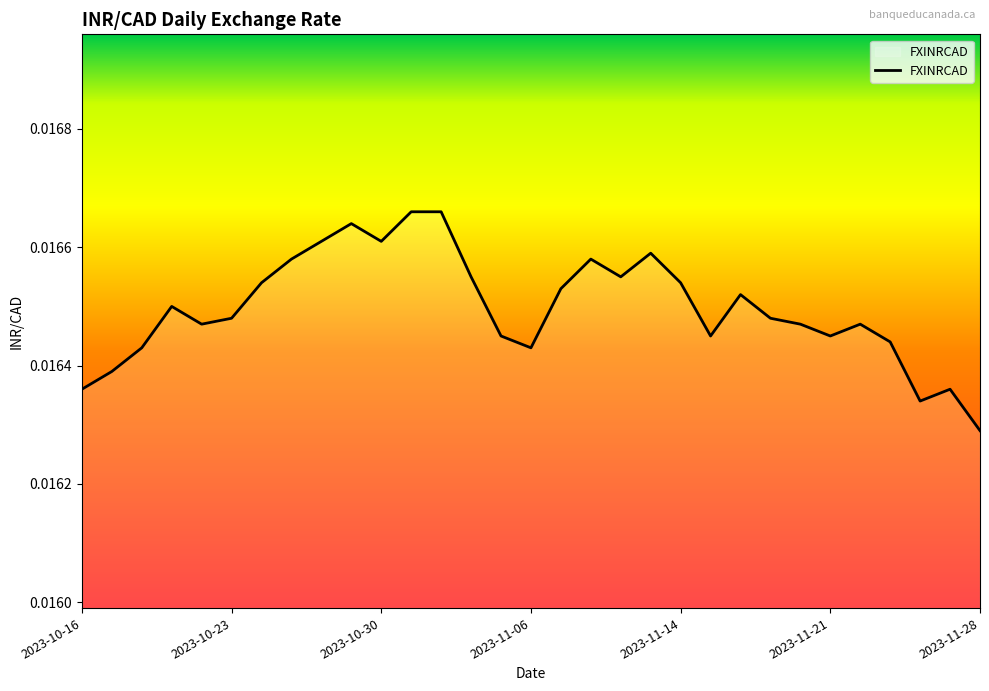

Where is the data nearest to the value 0?

2023-11-28